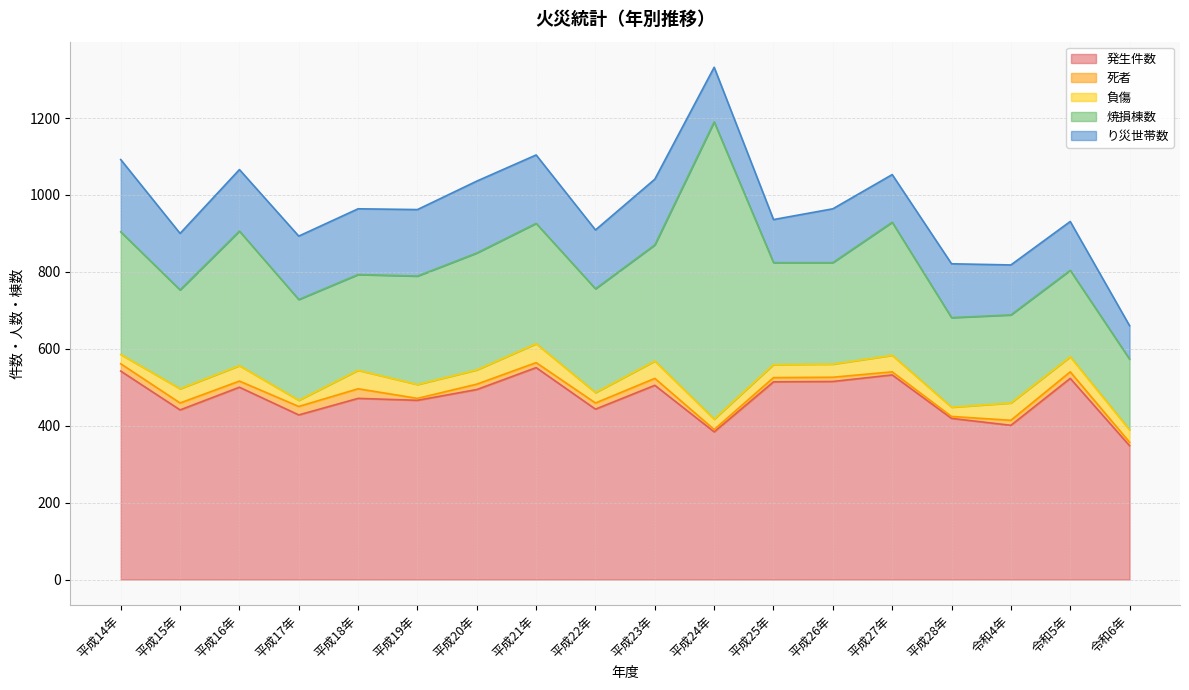

Reading left to right, transcribe all the data shown in this chart.

発生件数: 542	441	500	428	471	466	494	551	443	505	384	514	515	532	419	401	523	348
死者: 19	18	16	22	25	5	14	13	16	18	6	11	11	8	5	13	17	9
負傷: 24	37	40	16	48	36	37	49	27	45	27	34	34	43	24	45	39	32
焼損棟数: 319	257	350	262	249	282	304	313	270	302	773	265	264	346	233	229	225	184
り災世帯数: 188	147	160	165	171	173	187	178	153	171	142	112	140	124	140	130	127	87